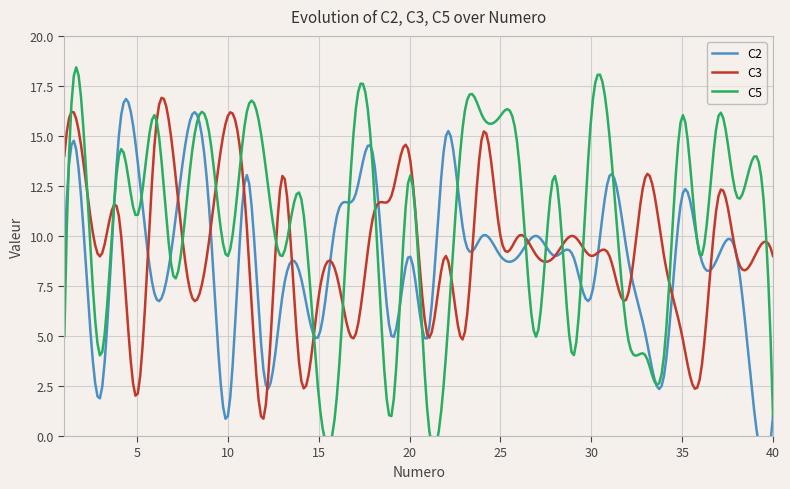

What value does the C3 series have at 1?

14